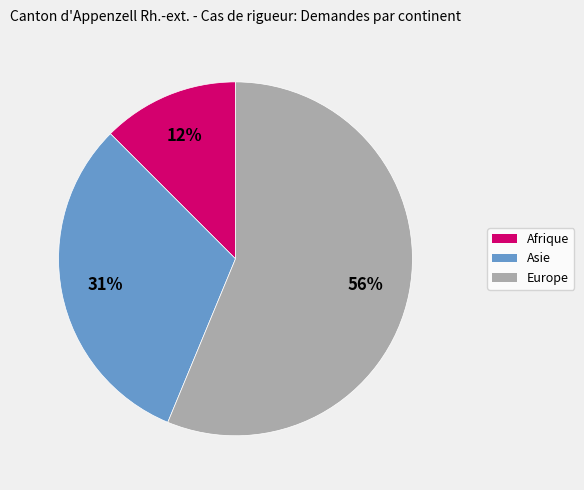

Is there any slice that represents more than half of the pie?

Yes